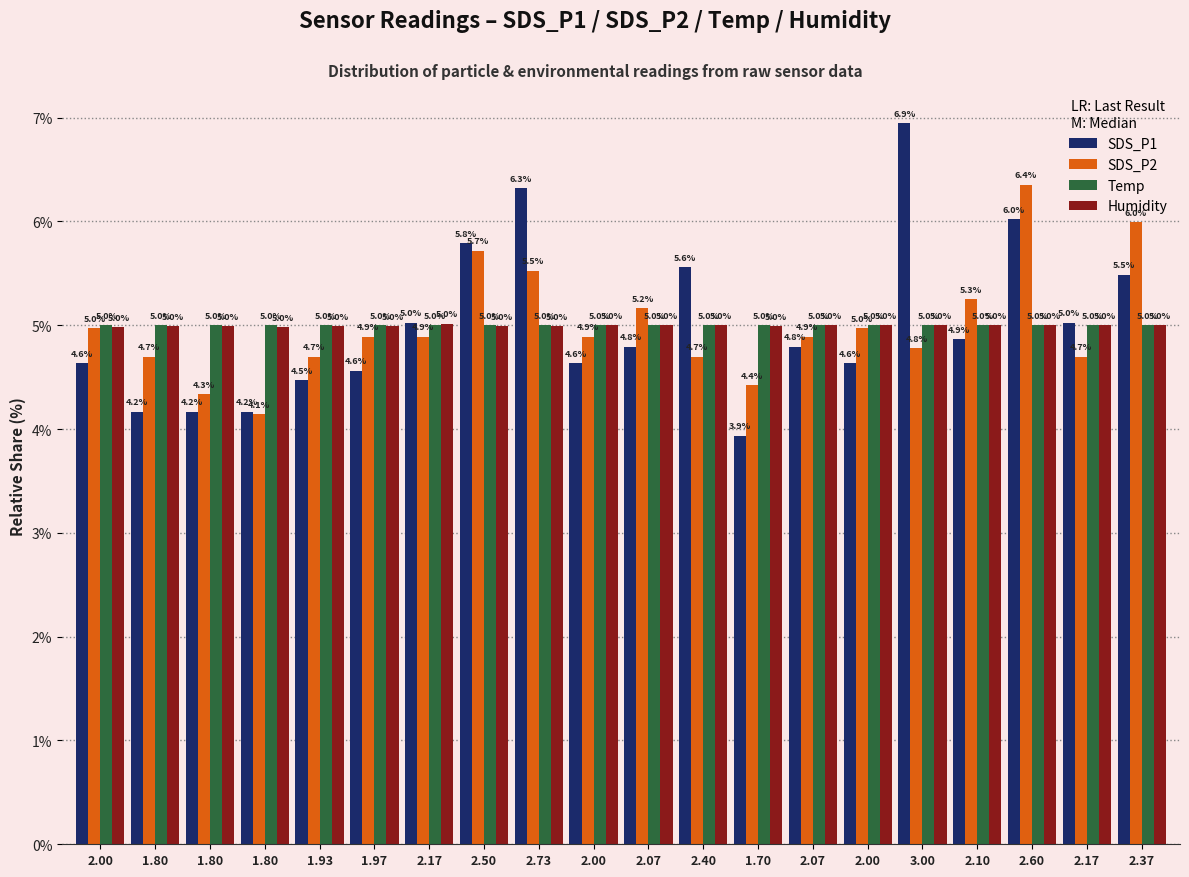

Which has a higher value, 1.80 or 3.00?

3.00